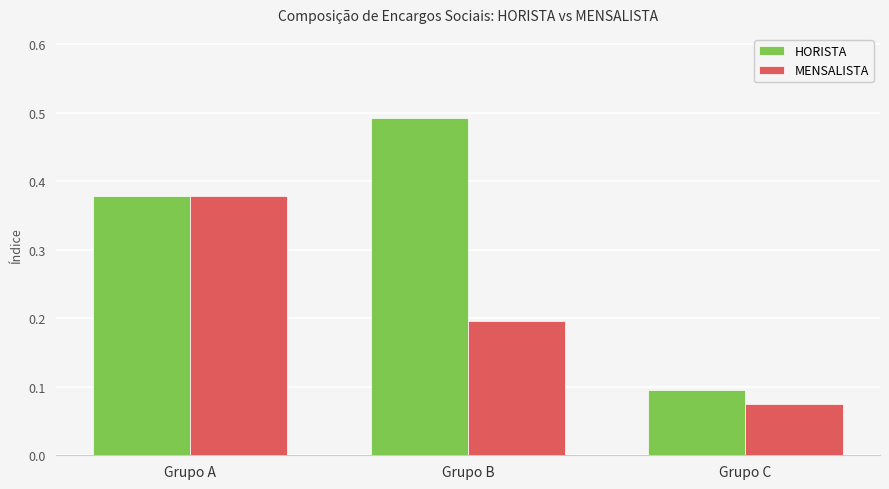

Which series has the widest spread of values?

HORISTA